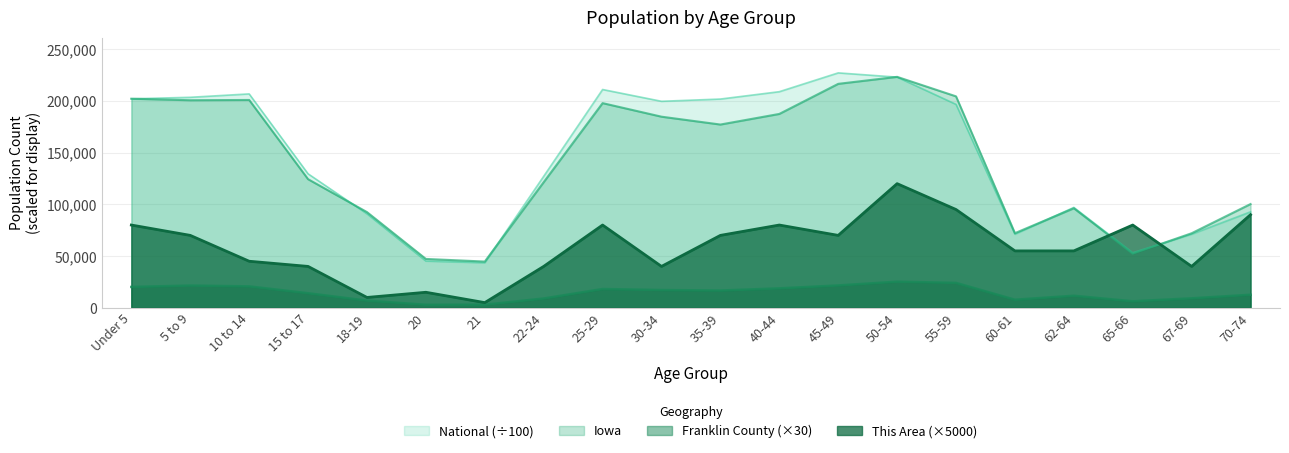

What is the sum of all Iowa values?

2818123.0